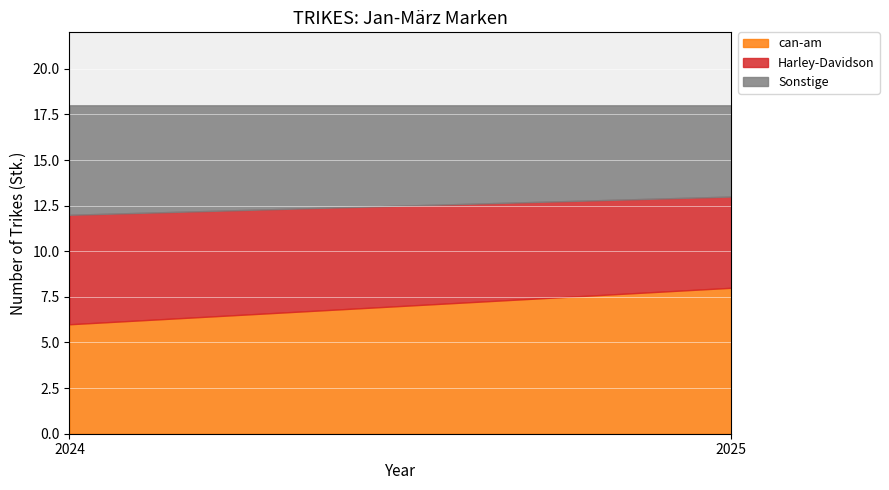

The can-am series shows 14 at 2025. True or false?

False